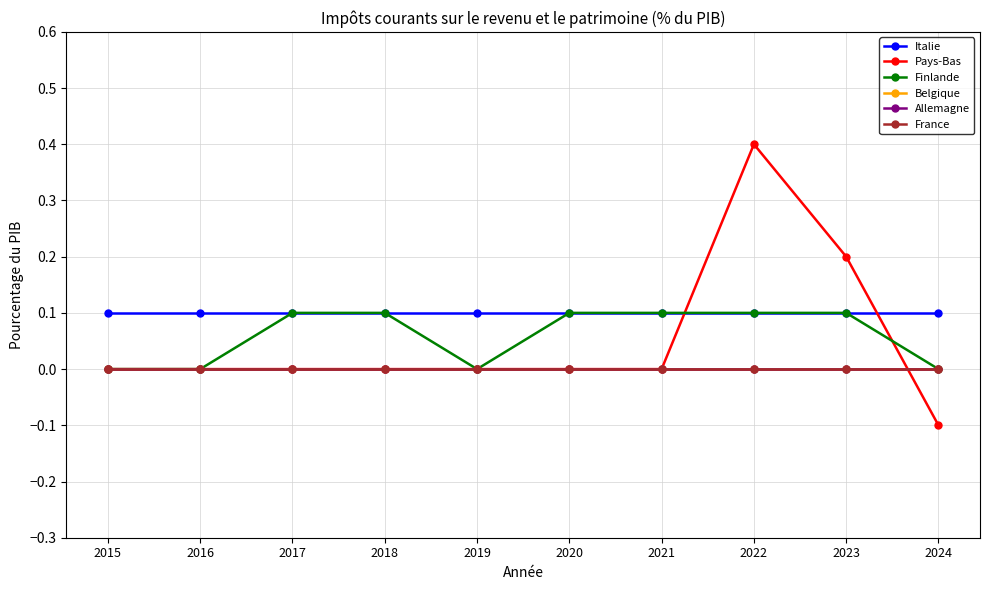

True or false: Finlande and Italie cross at least once.

False